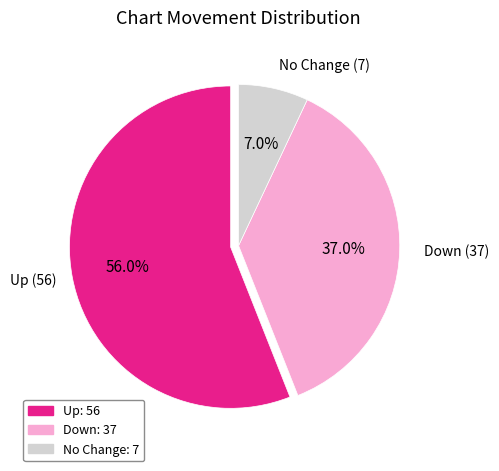

Approximately how many times larger is the value at Up: 56 compared to No Change: 7?

8.0